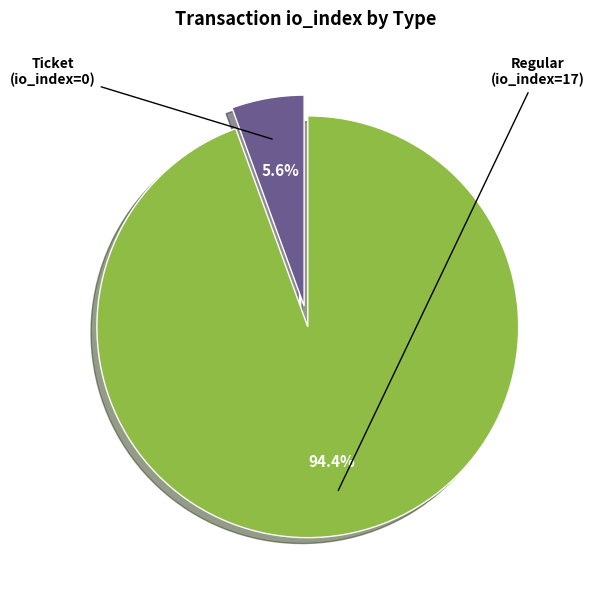

Is there any slice that represents more than half of the pie?

Yes